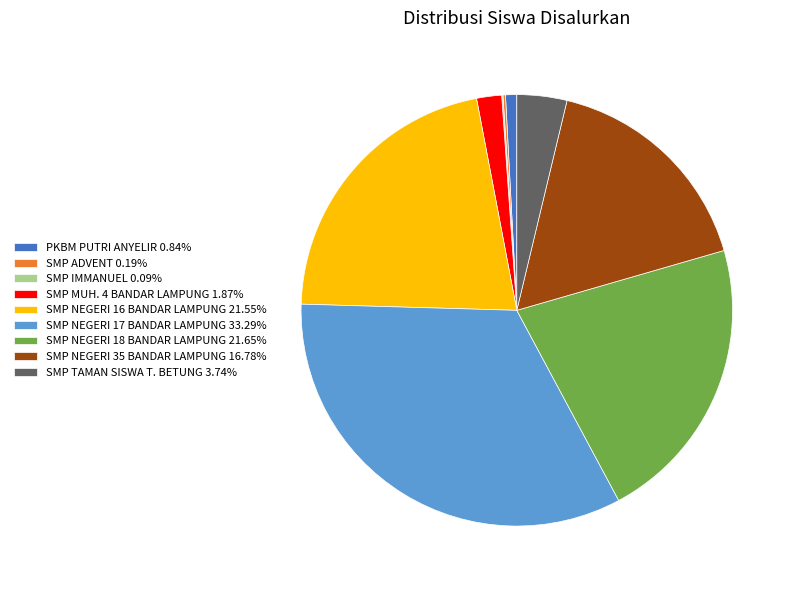

Is there any slice that represents more than half of the pie?

No